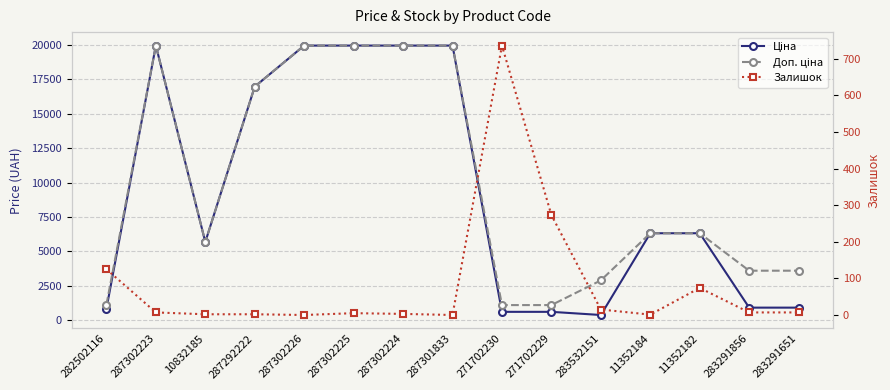

True or false: Ціна and Доп. ціна cross at least once.

False